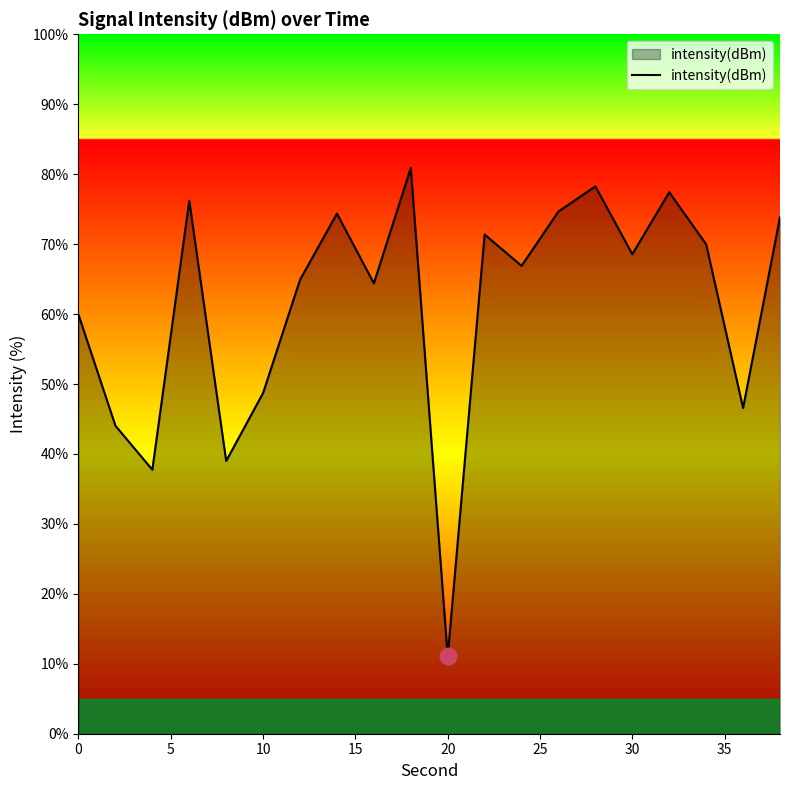

What is the difference between the maximum and minimum values?

69.8